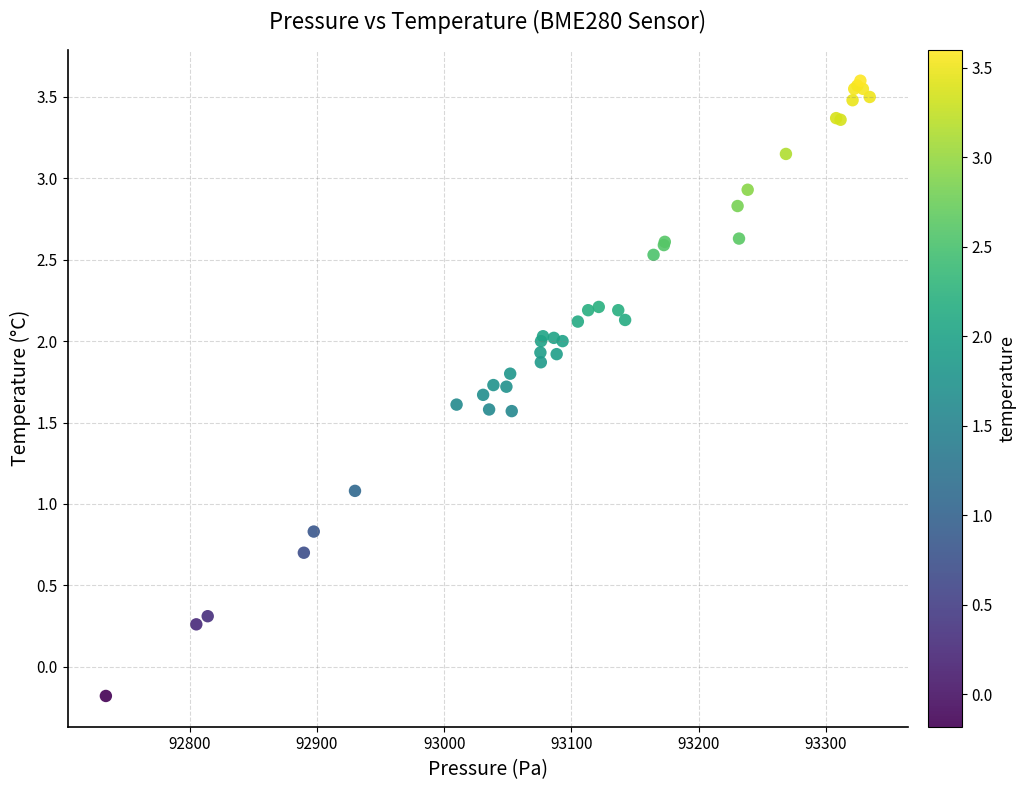

What Y value in the scatter plot is closest to 1?

1.1